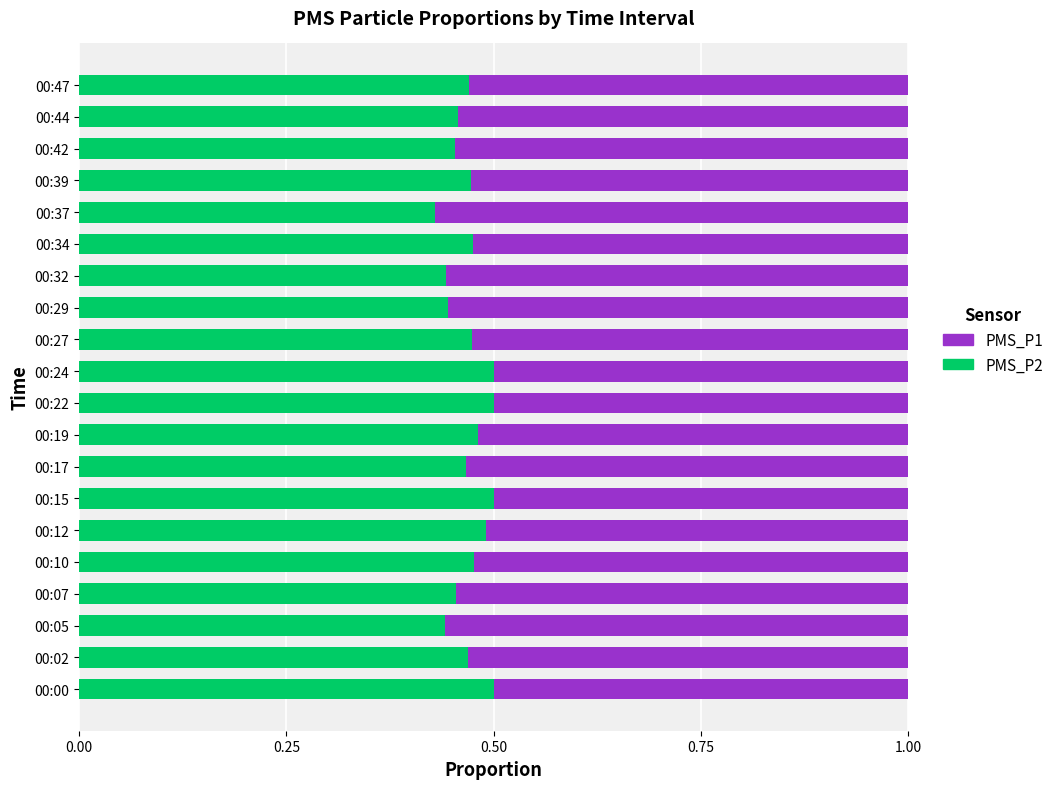

What are all the series names shown in the legend?

PMS_P1, PMS_P2